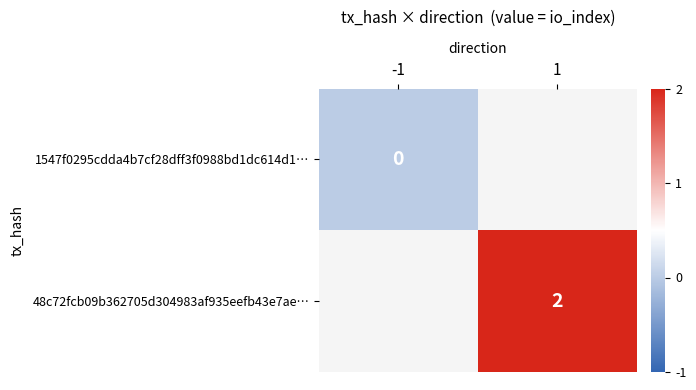

Is it true that 48c72fcb09b362705d304983af935eefb43e7ae… equals 2 at 1?

True